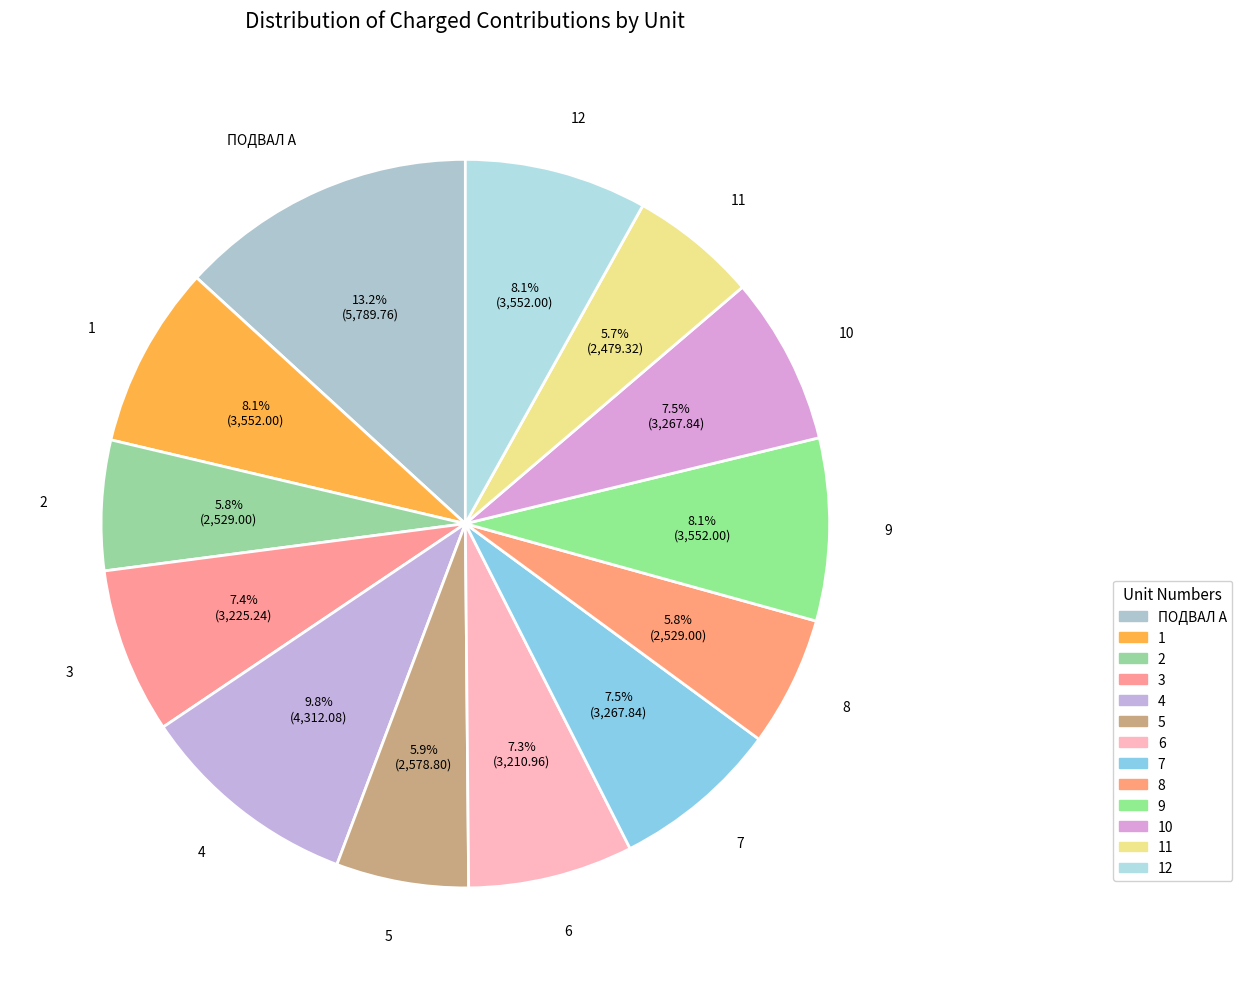

To the nearest percent, what percentage of the pie is 6?

7%